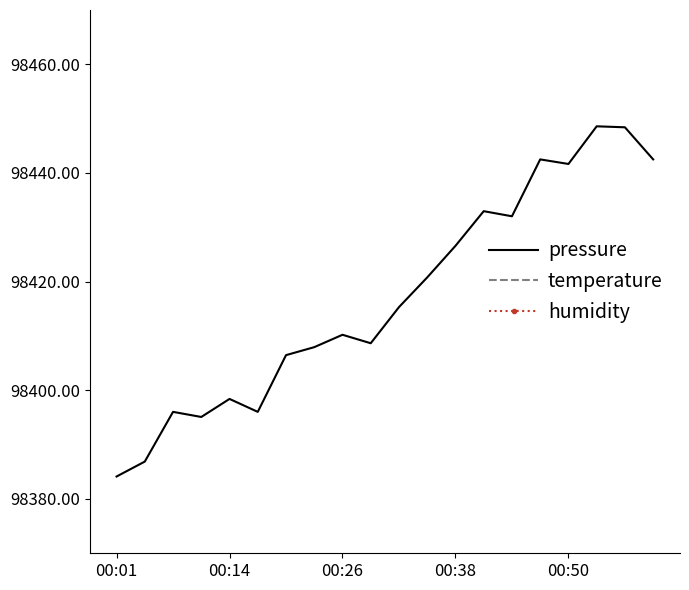

Between 9 and 19, which series saw the biggest shift?

temperature